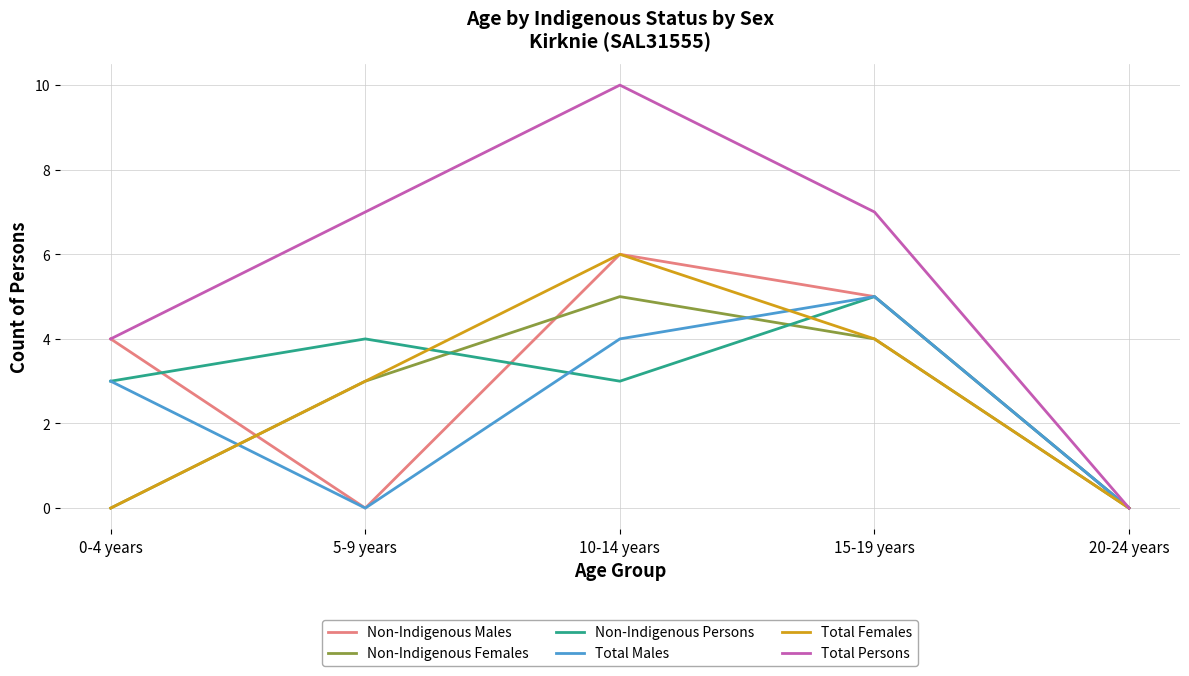

The Total Males series shows 0 at 5-9 years. True or false?

True